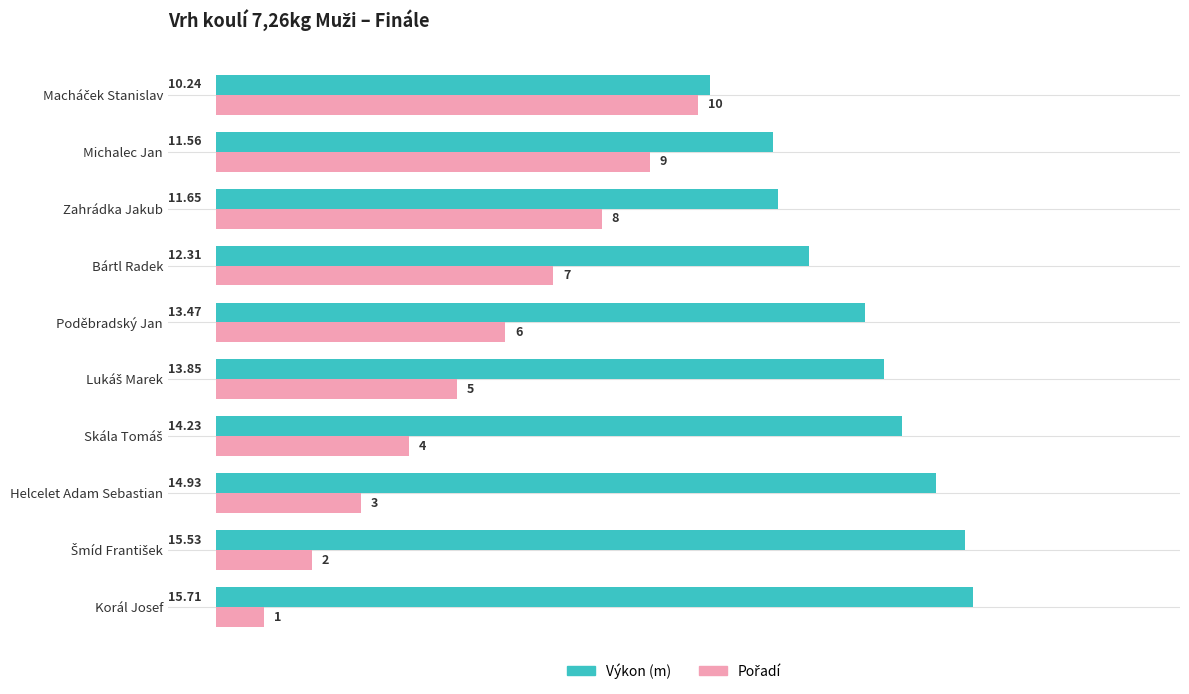

At which category does the chart reach its peak across all series?

Korál Josef